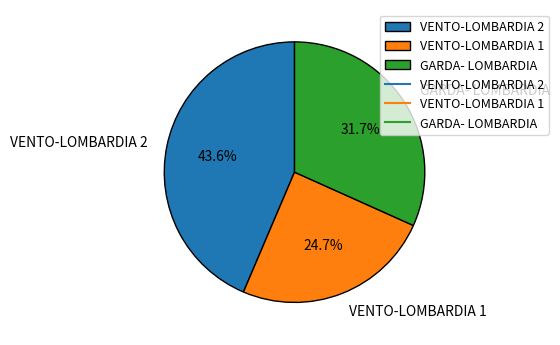

How many slices are in this pie chart?

3